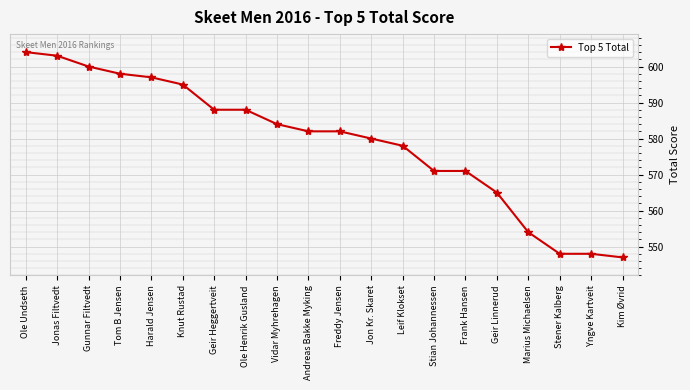

What is the label of the 20th point from the right?

Ole Undseth